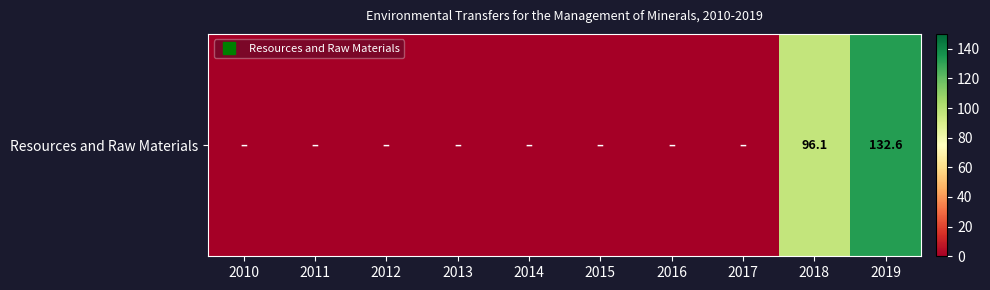

Is it true that the value at 2011 is 0.0?

True